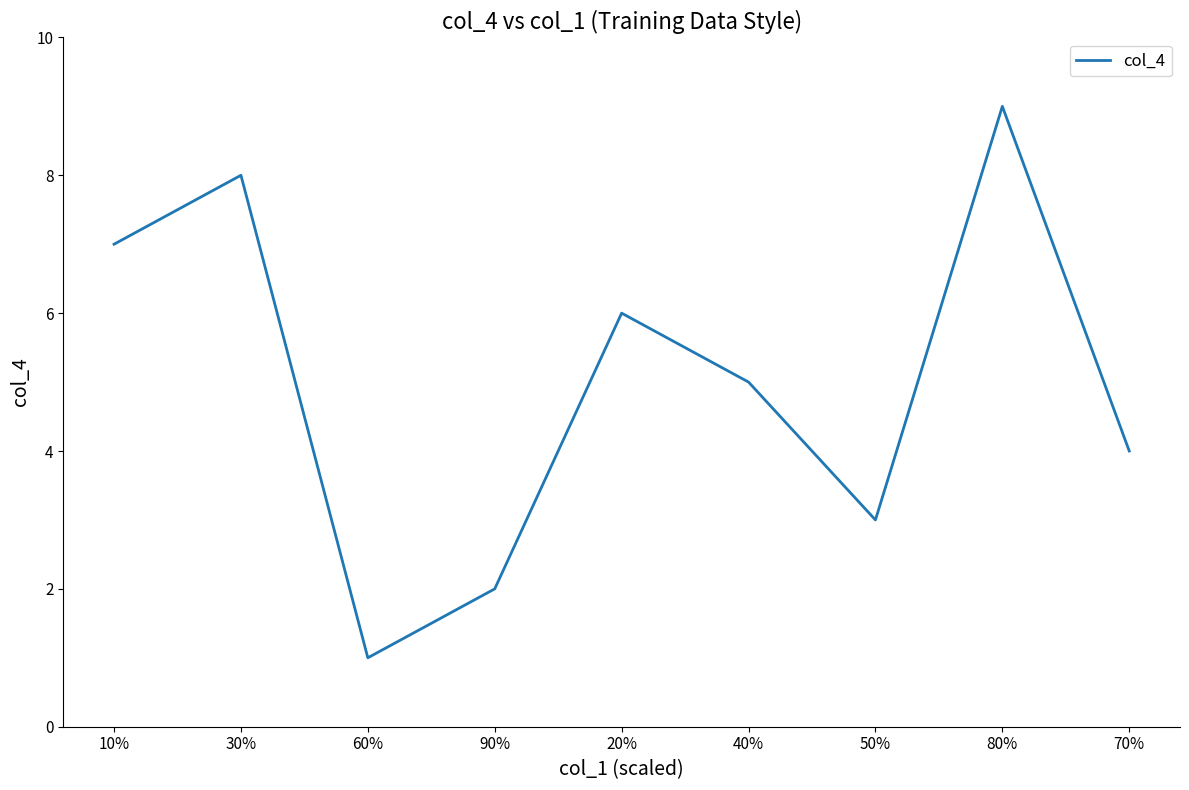

Rank the categories by value from highest to lowest.

80%, 30%, 10%, 20%, 40%, 70%, 50%, 90%, 60%